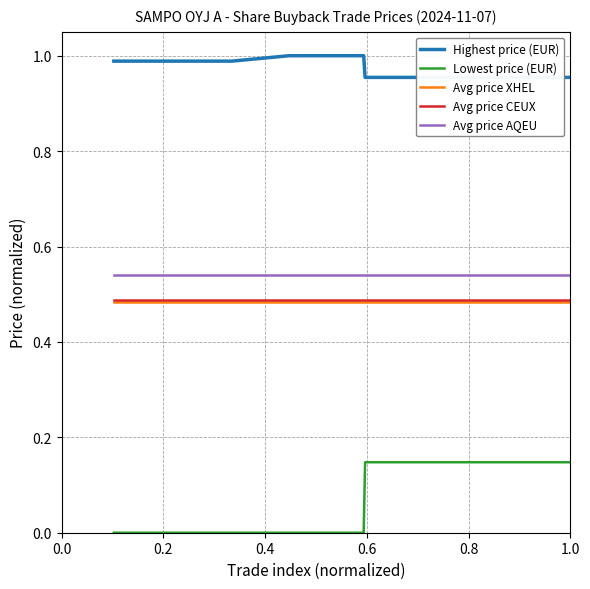

True or false: Lowest price (EUR) and Avg price AQEU cross at least once.

False